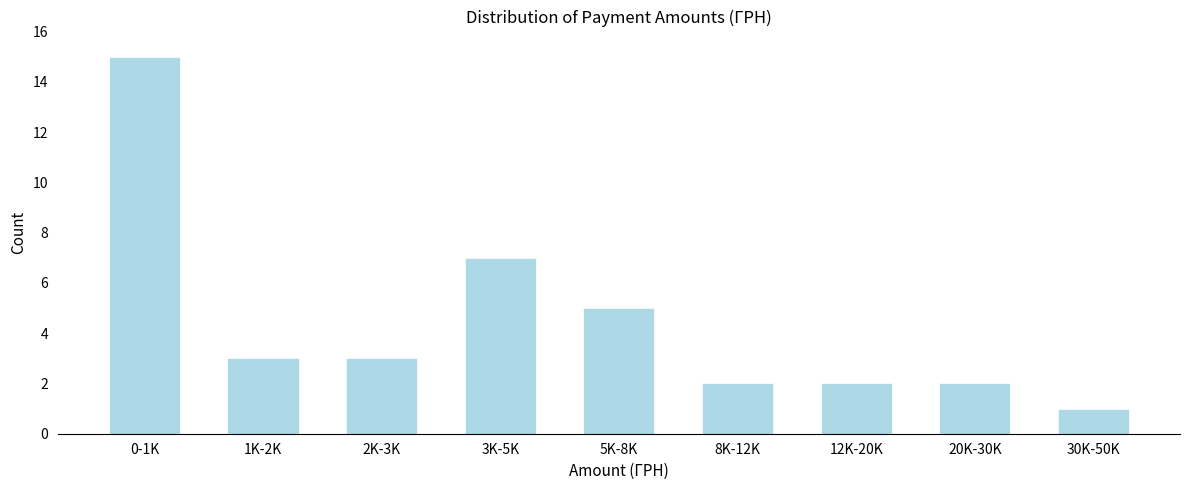

Reading left to right, what are all the values shown in this chart?

15	3	3	7	5	2	2	2	1